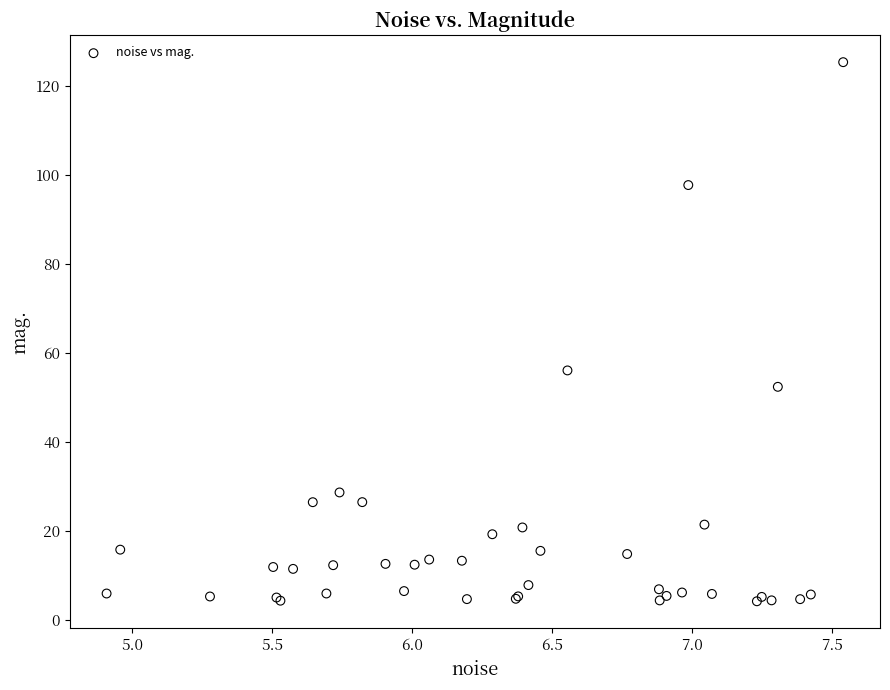

What Y value in the scatter plot is closest to 64?

56.1